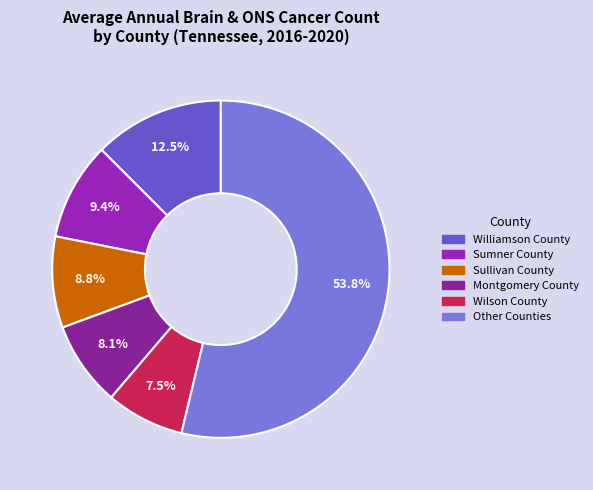

How many slices are in this pie chart?

6